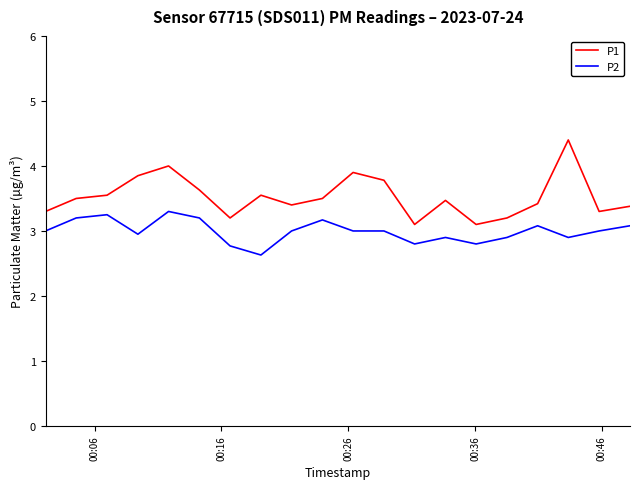

What is the difference between the maximum and minimum values in the P2 series?

0.7